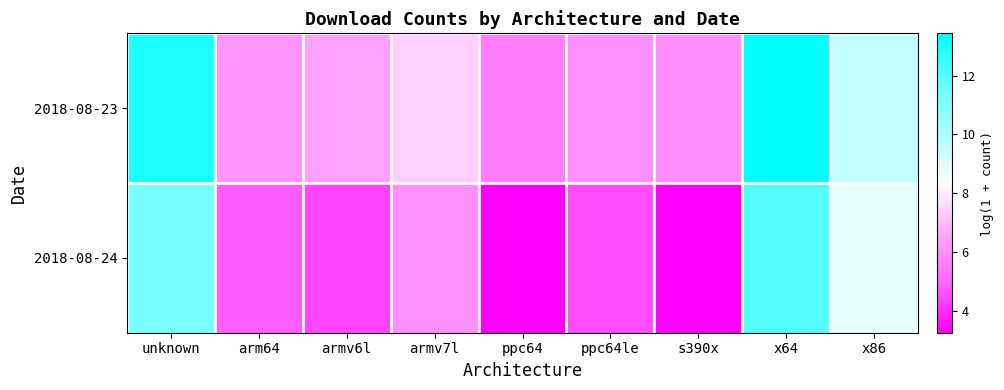

List the series in order of their peak value, lowest first.

2018-08-24, 2018-08-23